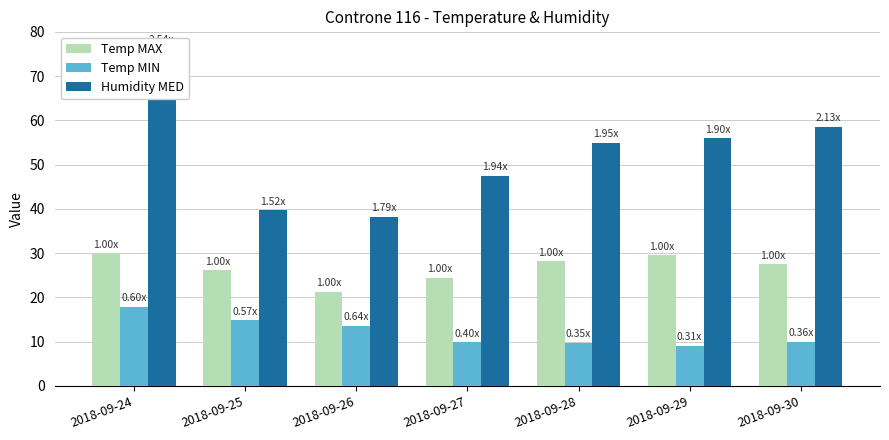

Which series has the widest spread of values?

Humidity MED